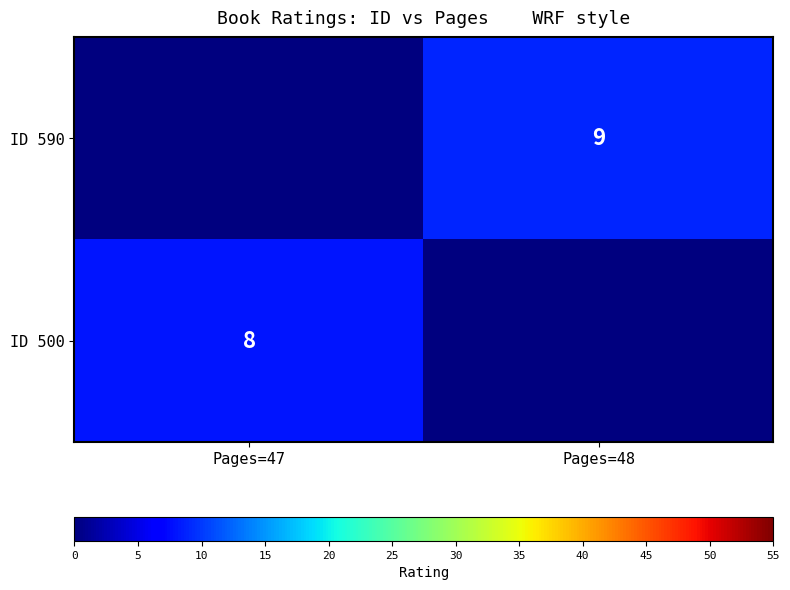

The ID 500 series shows 8 at Pages=47. True or false?

True